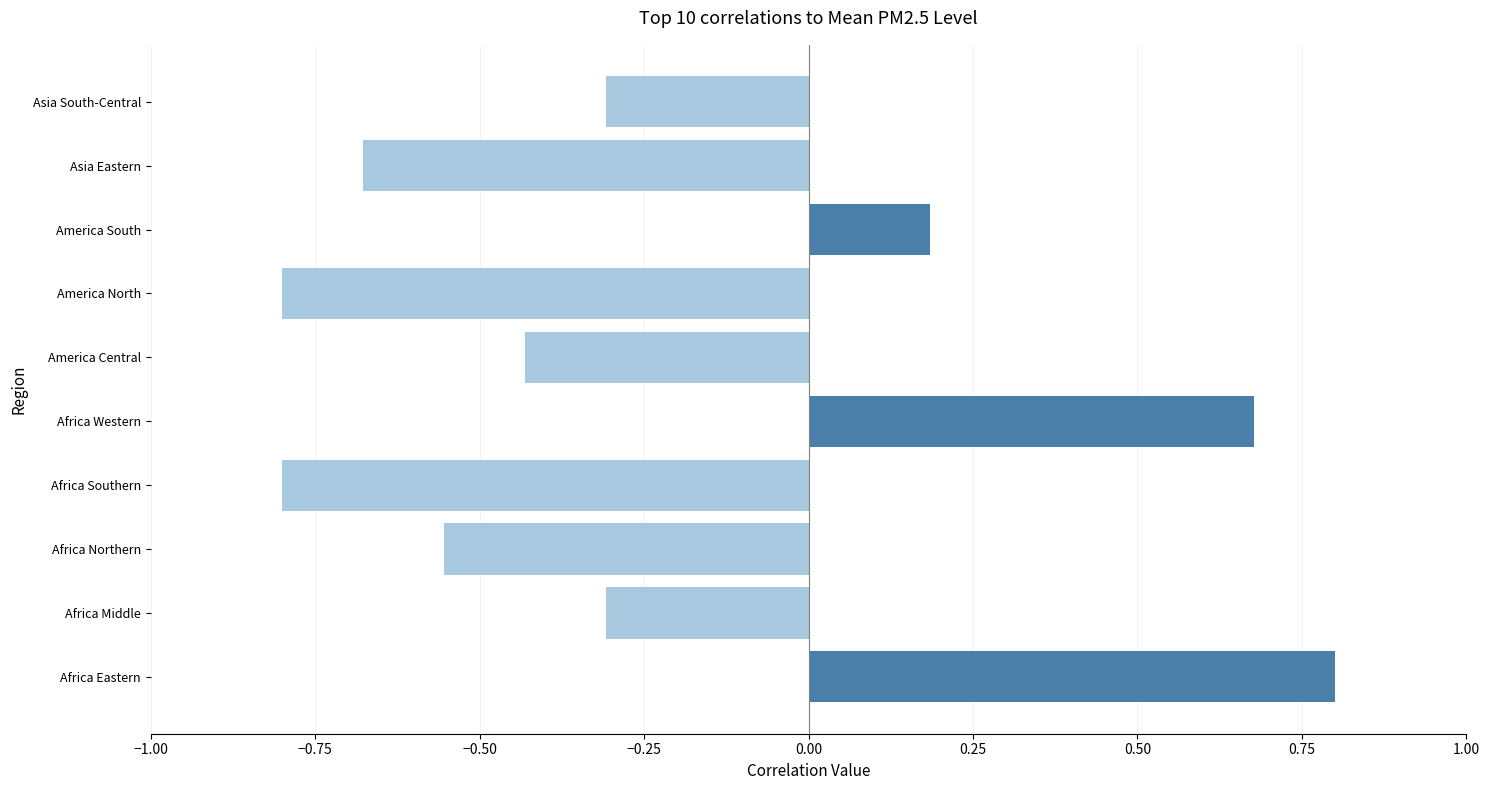

What is the change in value from America Central to America South?

+0.6